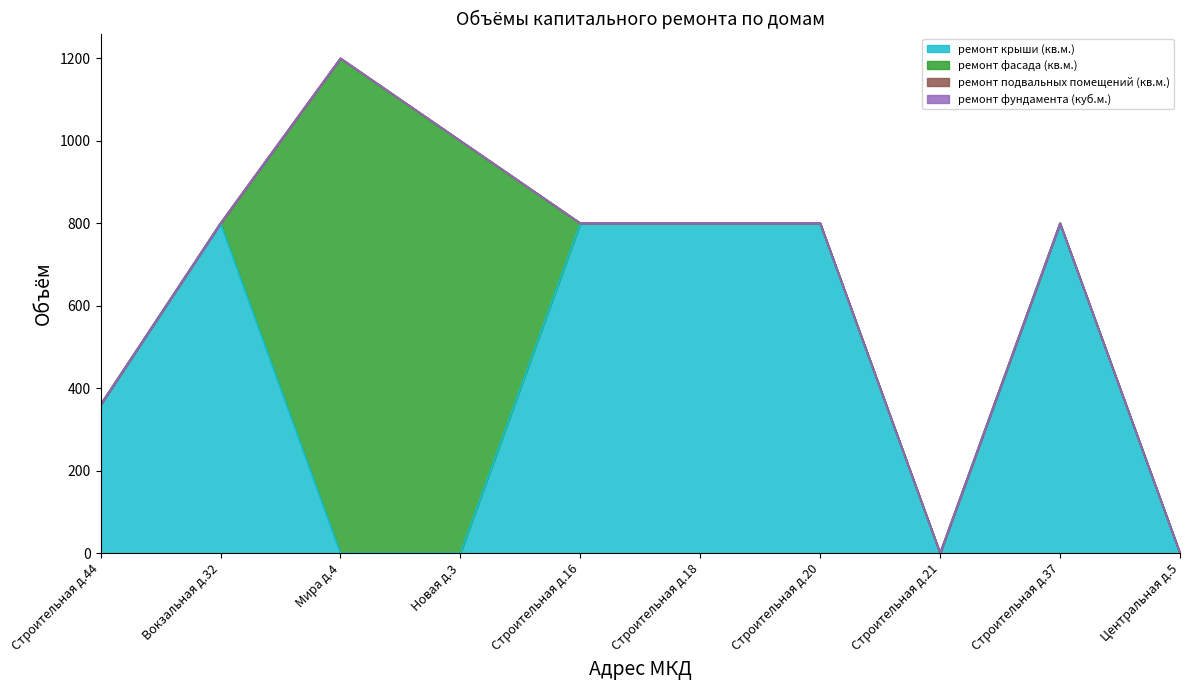

How many data points in ремонт крыши (кв.м.) are less than 800?

5